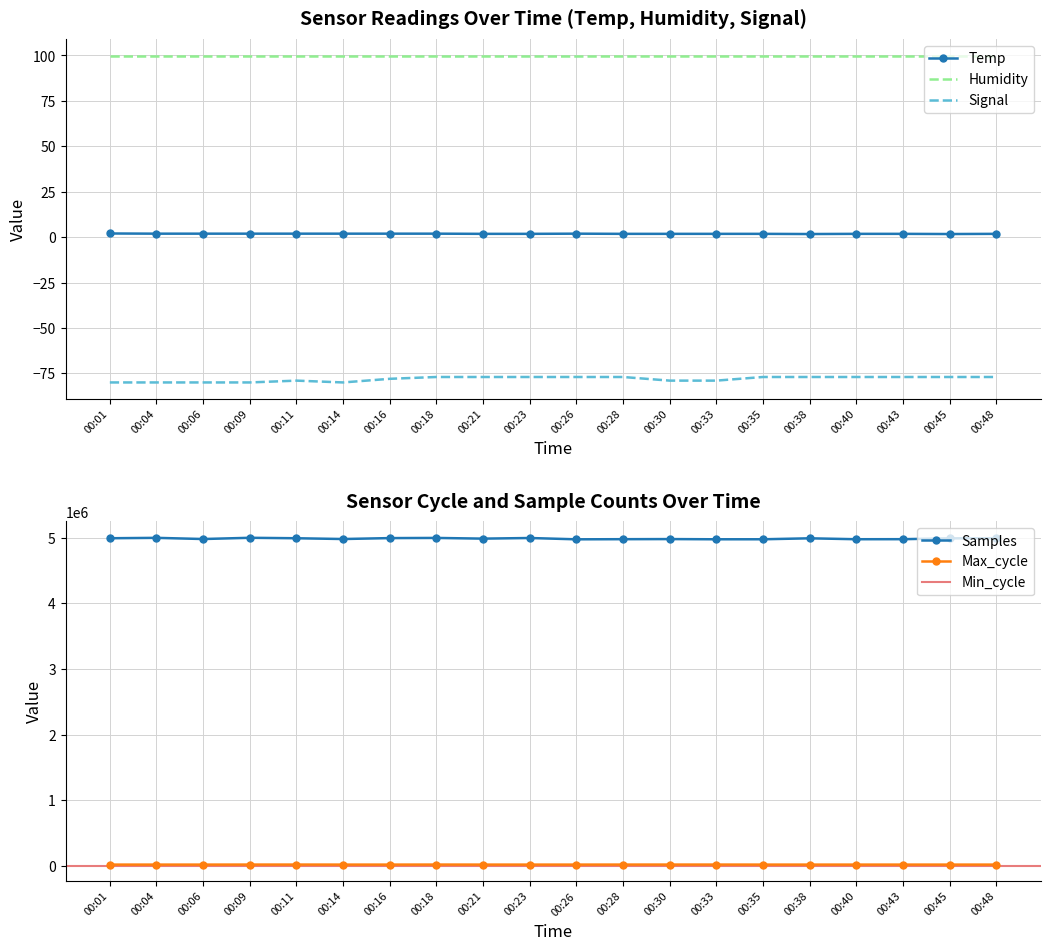

What is the average value of the Samples series?

4984639